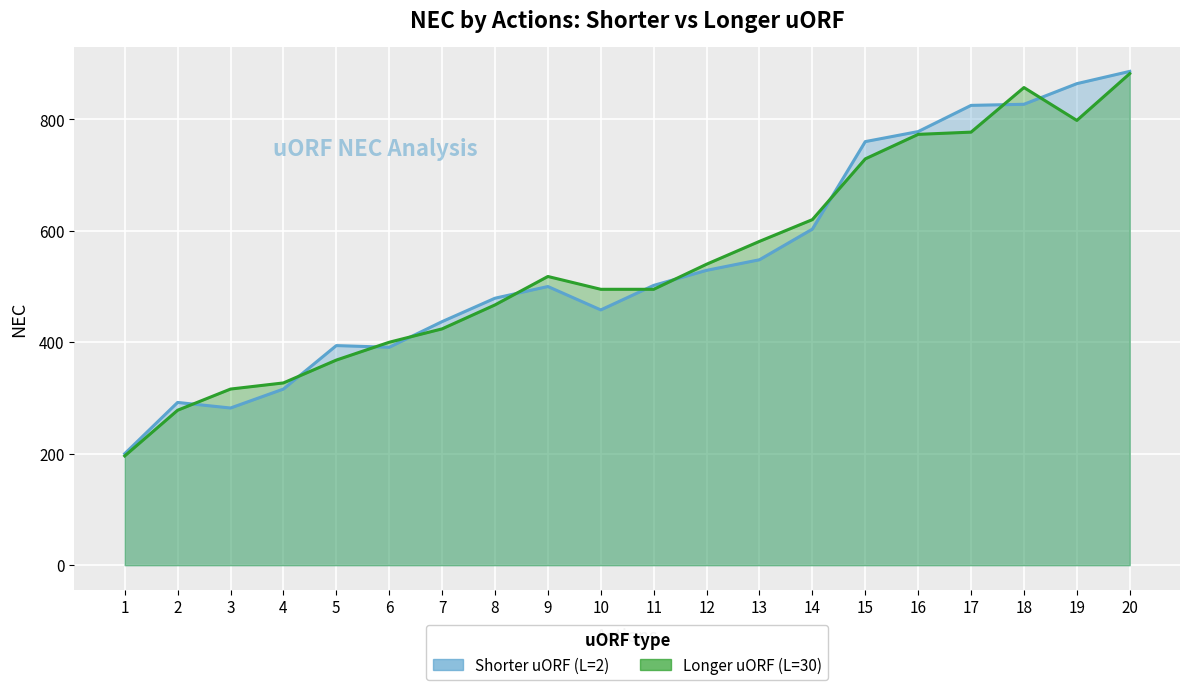

Where does the Shorter uORF (L=2) series first go above 502?

12